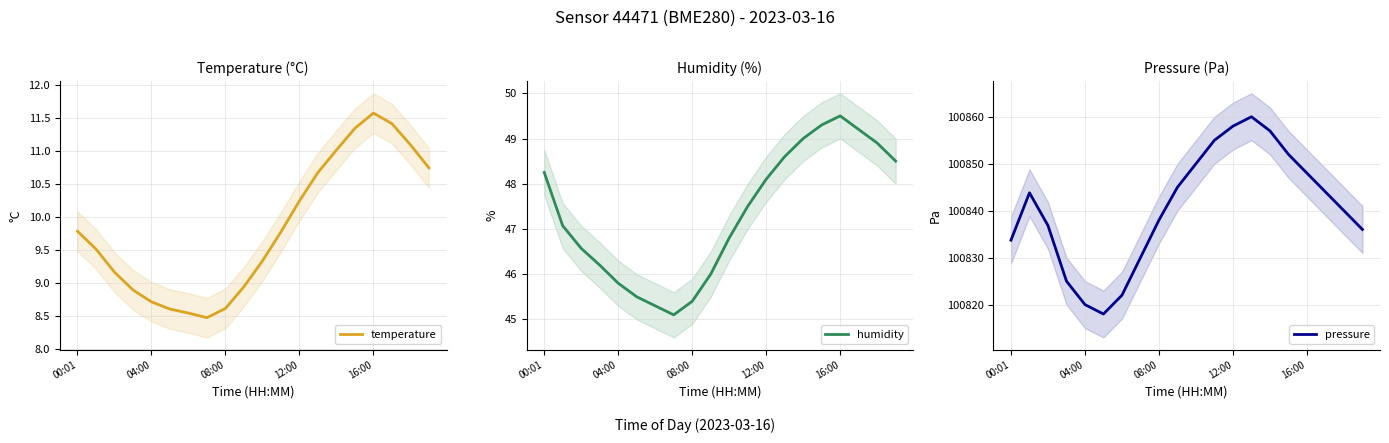

How many data points does each series have?

20